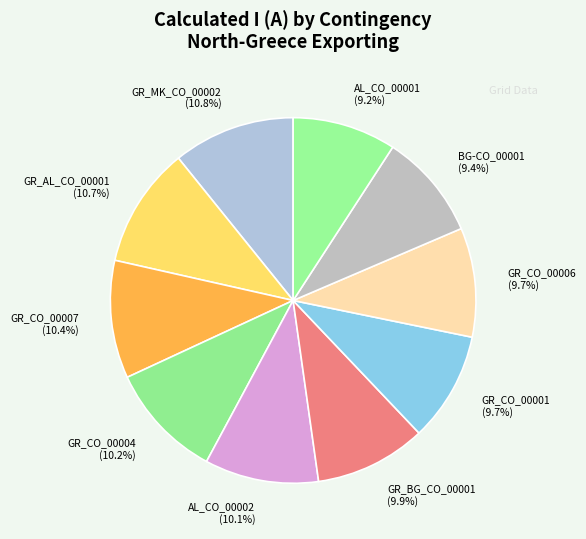

To the nearest percent, what is the combined percentage of AL_CO_00002 and GR_BG_CO_00001?

20%